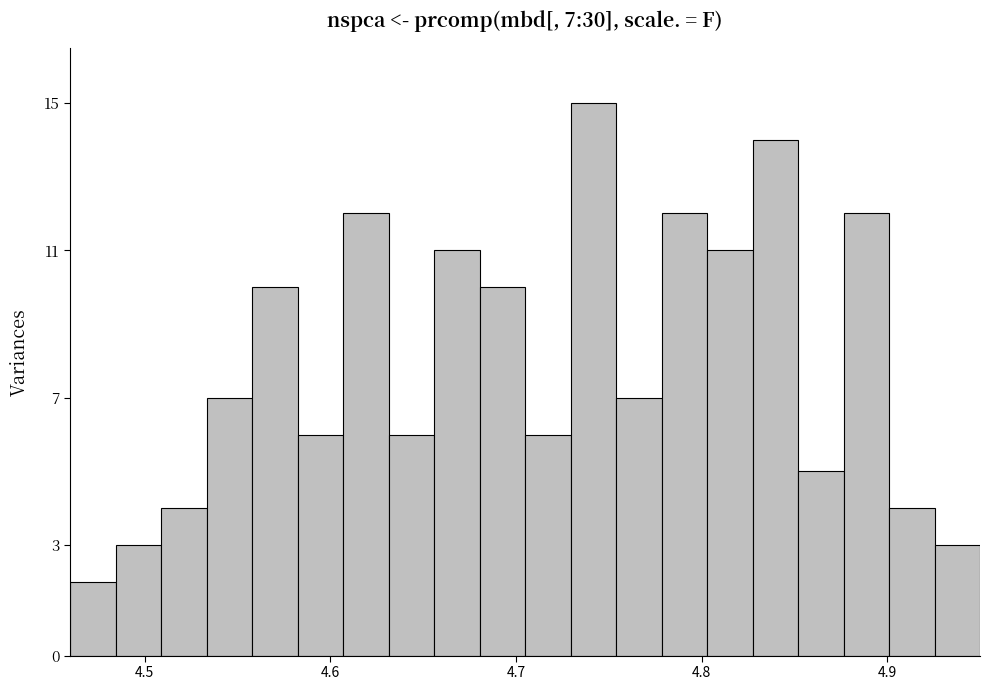

Around what value on the x-axis is the tallest bar? Give the approximate position of its centre, as read against the axis.

4.74